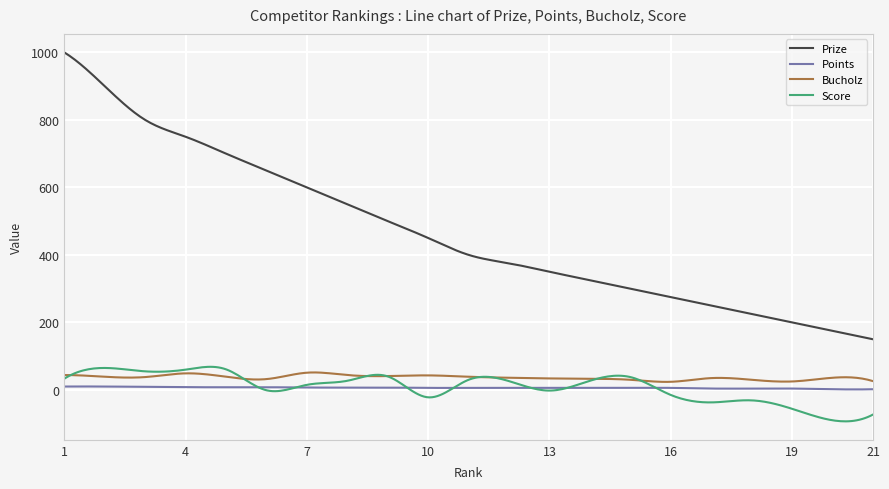

True or false: Score and Prize cross at least once.

False